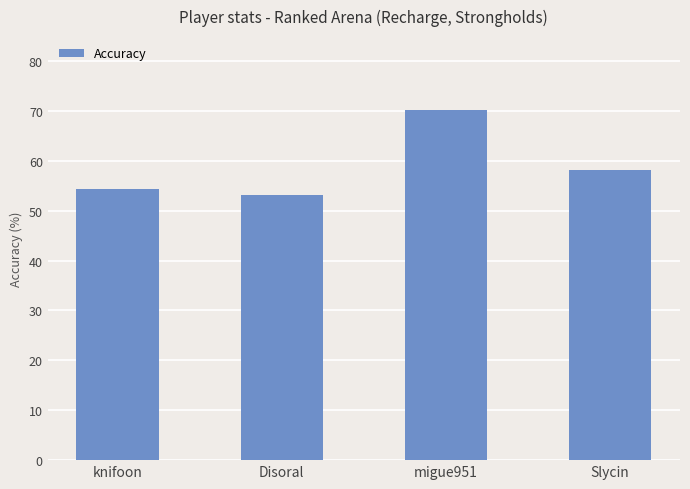

How many categories are shown in the chart?

4